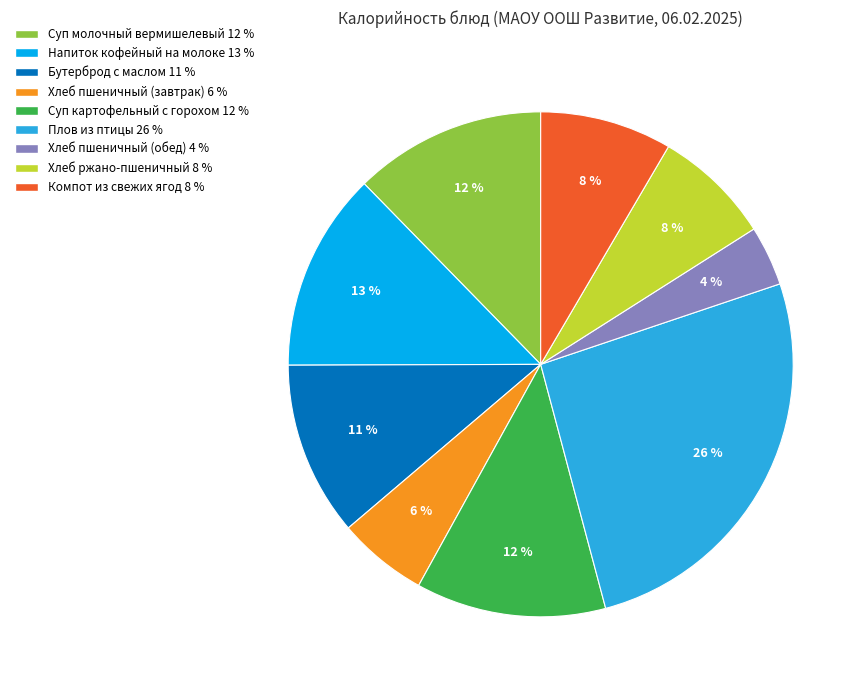

What is the largest slice in the pie chart?

Плов из птицы